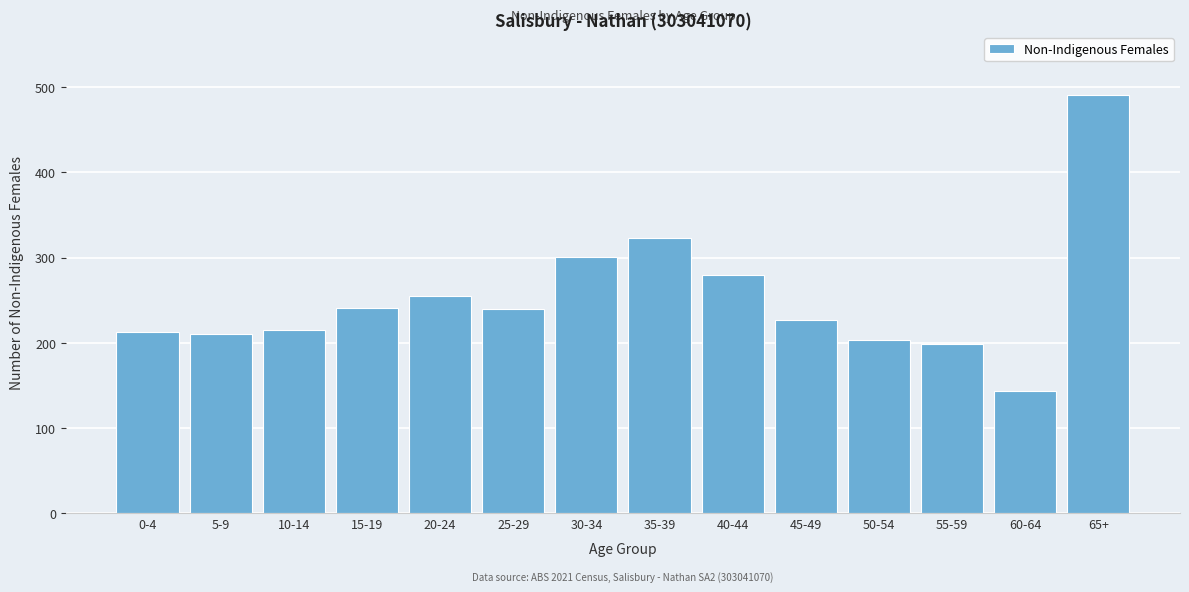

What is the sum of all values?

3541